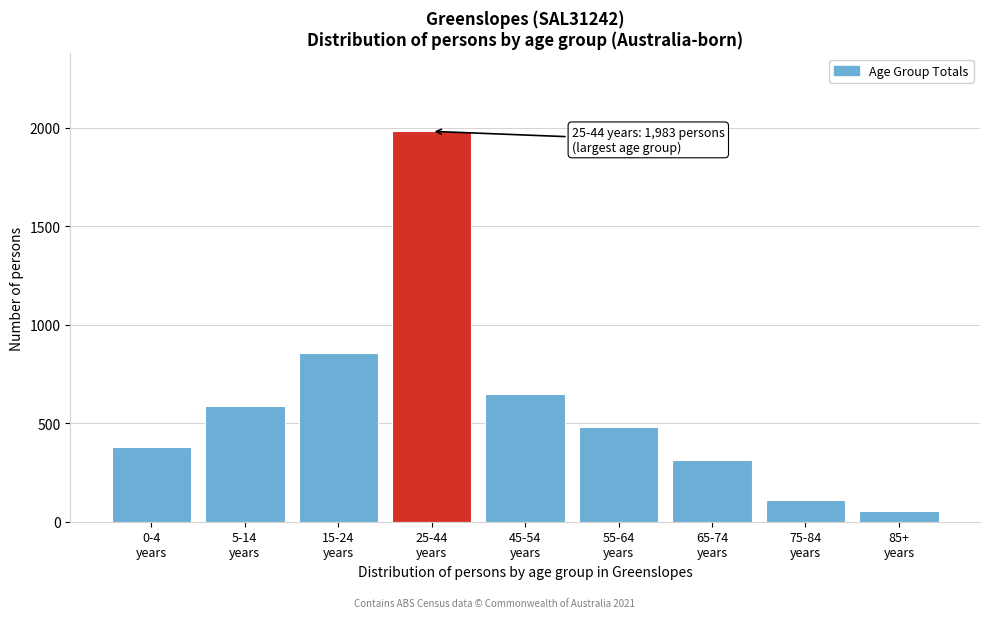

Reading left to right, transcribe all the data shown in this chart.

382	588	859	1983	649	480	312	112	55